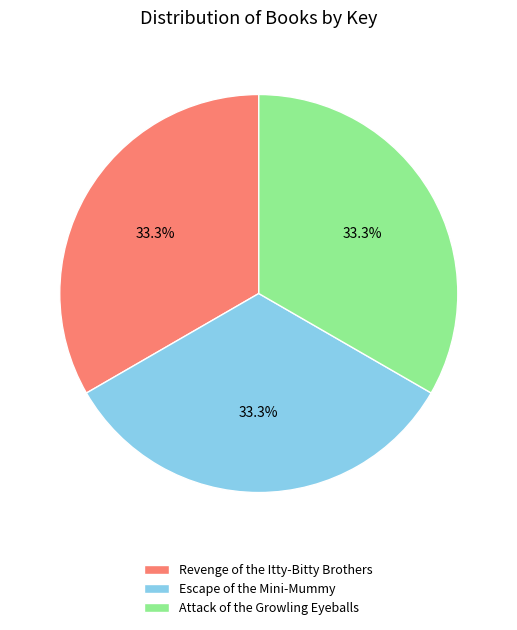

Combined, do Revenge of the Itty-Bitty Brothers and Escape of the Mini-Mummy account for over 50%?

Yes